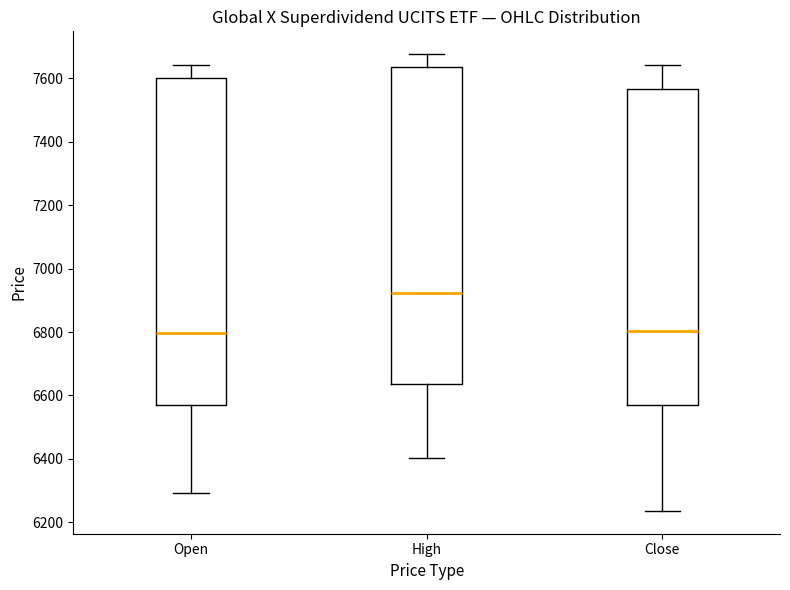

Where is the lower edge of the box for High on the y-axis? The values are not printed on the chart, so give them approximately, as read against the axis.

6640